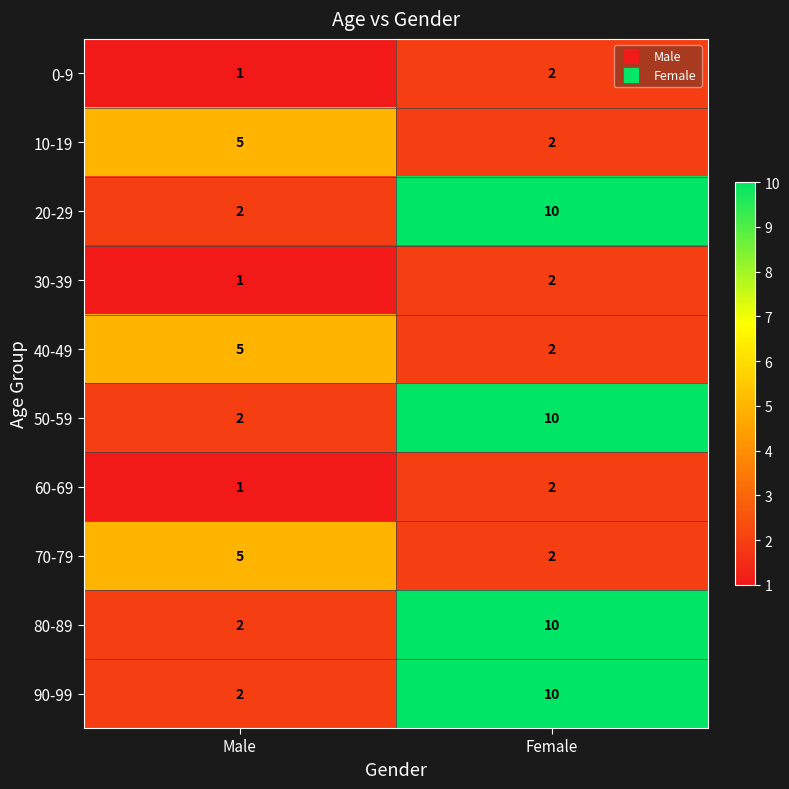

Is it true that 80-89 equals 3 at Male?

False